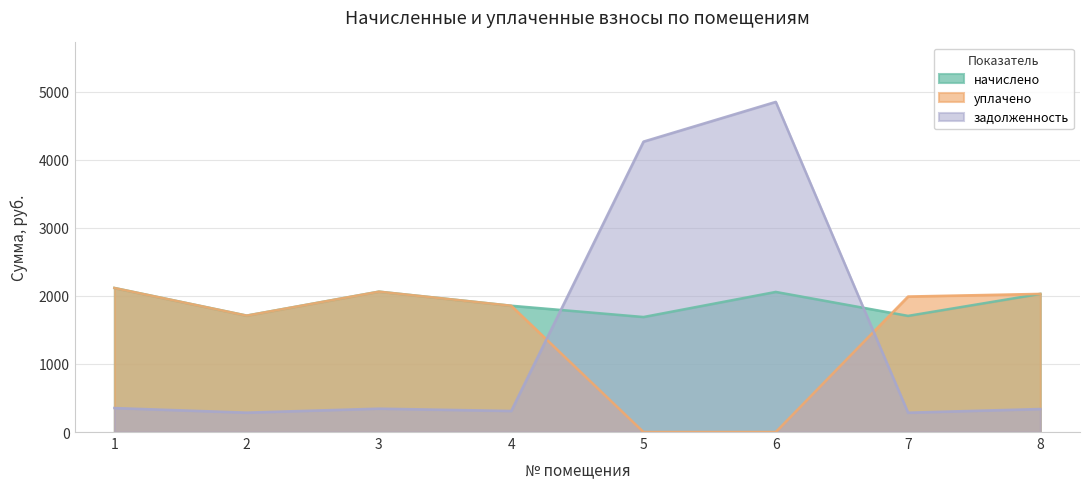

Reading left to right, list all the values displayed in this chart.

начислено: 2115.5	1709.8	2061.7	1854.7	1689.1	2057.6	1705.7	2028.6
уплачено: 2115.5	1709.8	2061.7	1854.7	0.0	0.0	1990.0	2028.6
задолженность: 352.6	285.0	343.6	309.5	4265.0	4848.6	284.3	338.1